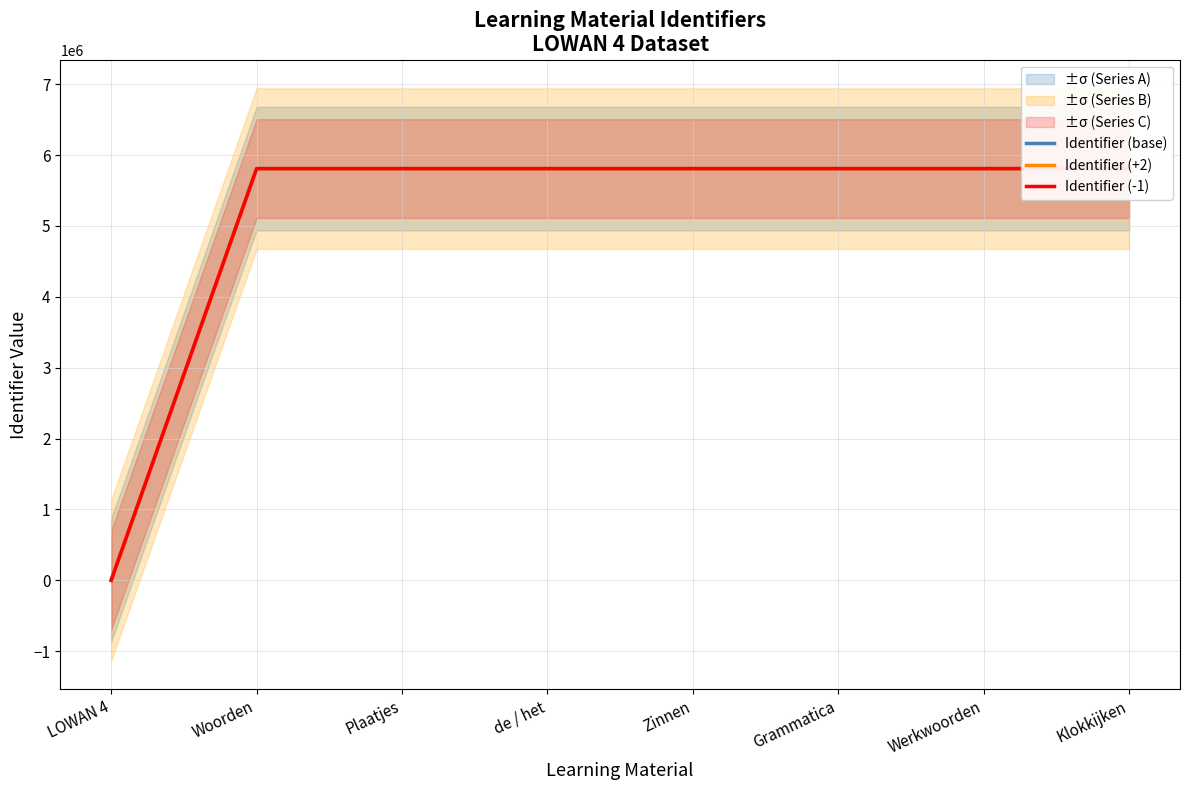

Which label corresponds to the smallest value in the chart?

LOWAN 4